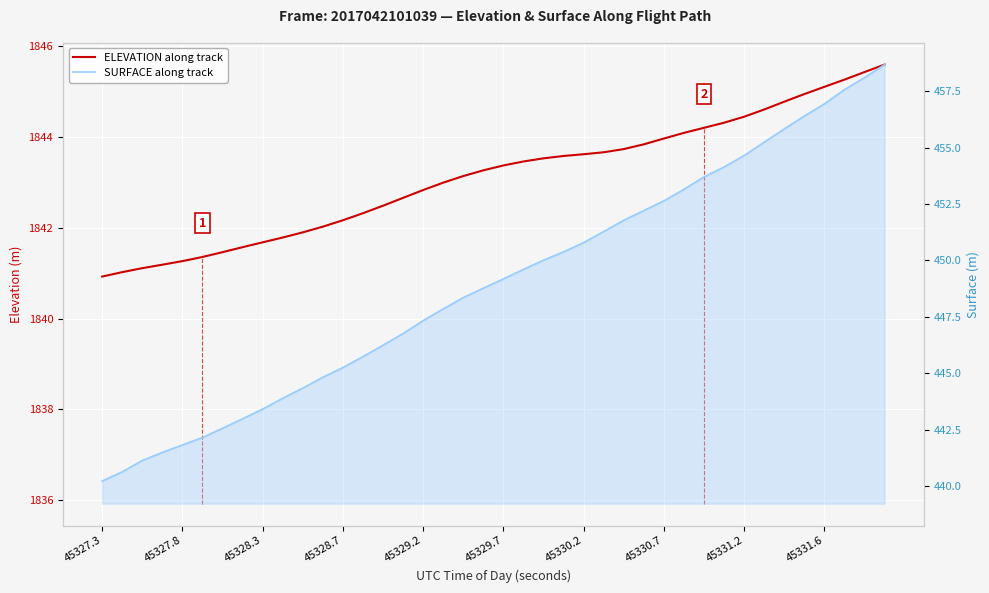

True or false: SURFACE along track and ELEVATION along track cross at least once.

False